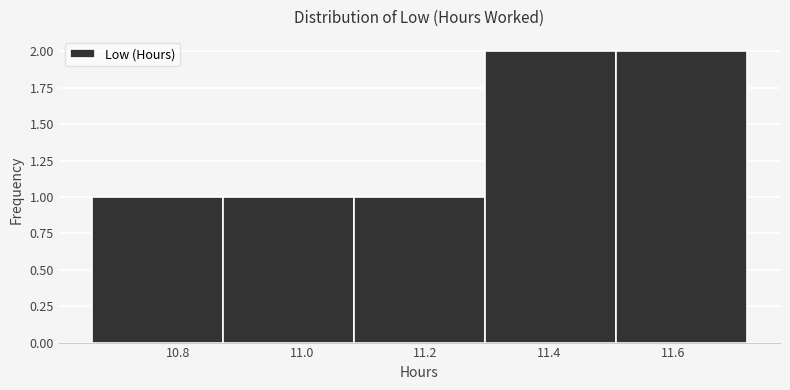

What is the height of the bar covering 11.508 to 11.720 on the x-axis? Neither the bar edges nor the heights are printed on the chart, so give them approximately, as read against the axes.

2